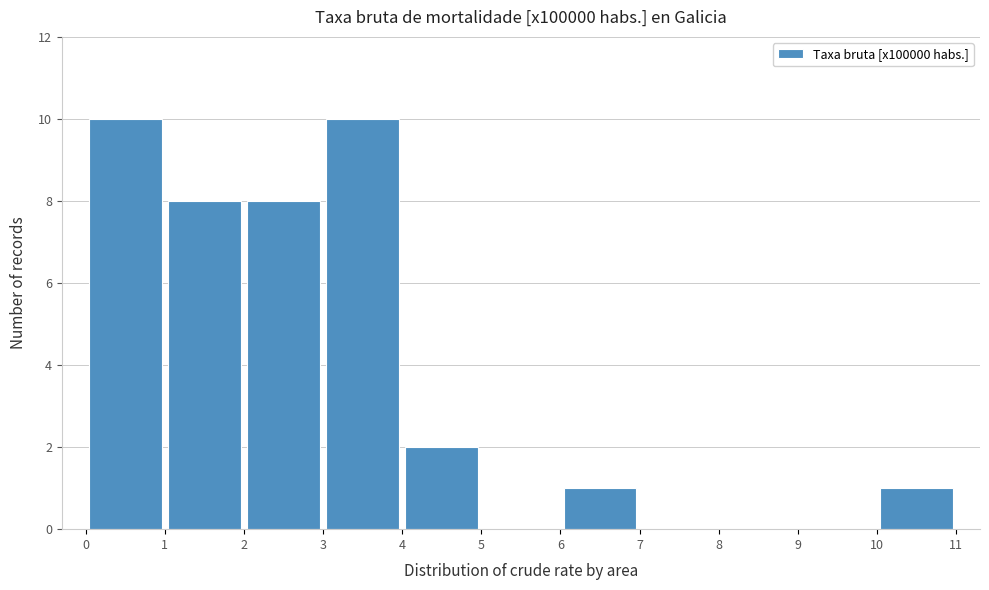

Reading left to right, transcribe this chart: for each bar, give the range it covers on the x-axis and its height. The values are not printed on the chart, so give them approximately, as read against the axis.

0 to 1: 10
1 to 2: 8
2 to 3: 8
3 to 4: 10
4 to 5: 2
5 to 6: 0
6 to 7: 1
7 to 8: 0
8 to 9: 0
9 to 10: 0
10 to 11: 1